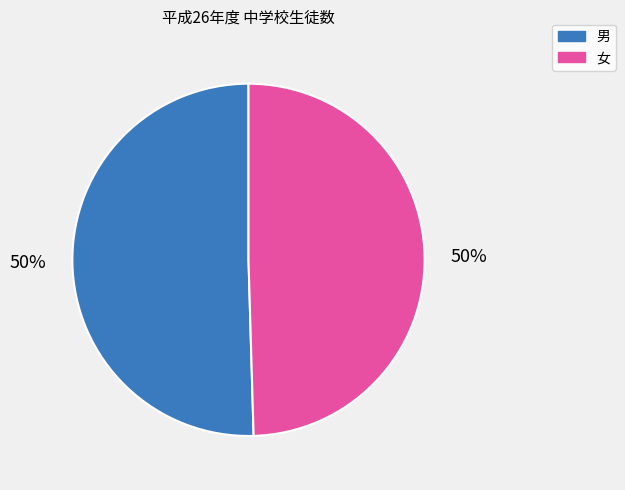

The 女 slice represents 39% of the pie. True or false?

False